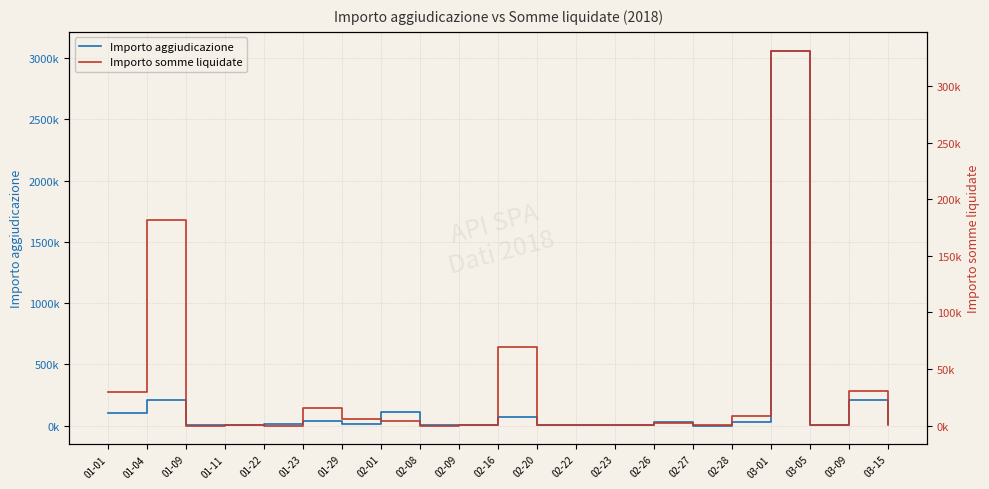

What is the difference between the maximum and minimum values in the Importo somme liquidate series?

331423.6